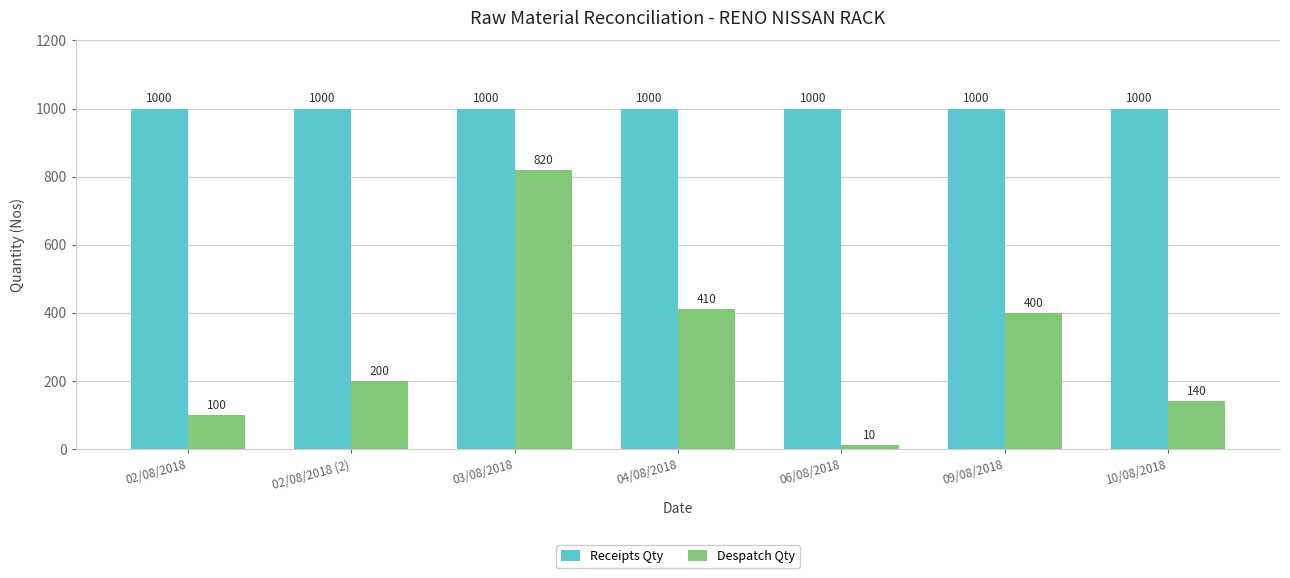

How many bars are there in each group?

2